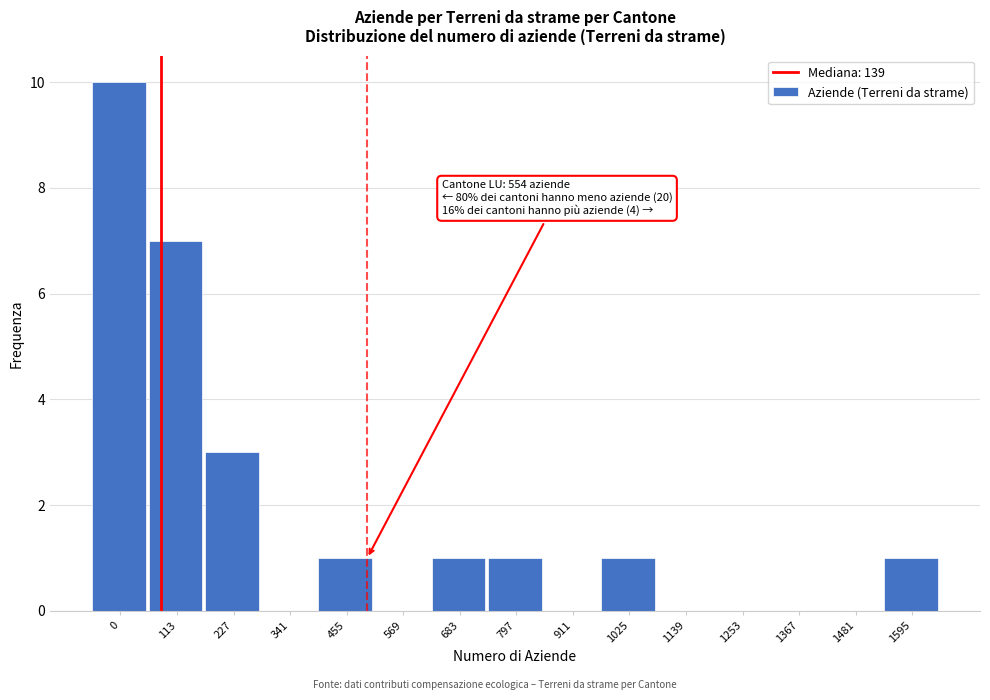

Reading right to left, list all the values displayed in this chart.

1595=1	1481=0	1367=0	1253=0	1139=0	1025=1	911=0	797=1	683=1	569=0	455=1	341=0	227=3	113=7	0=10